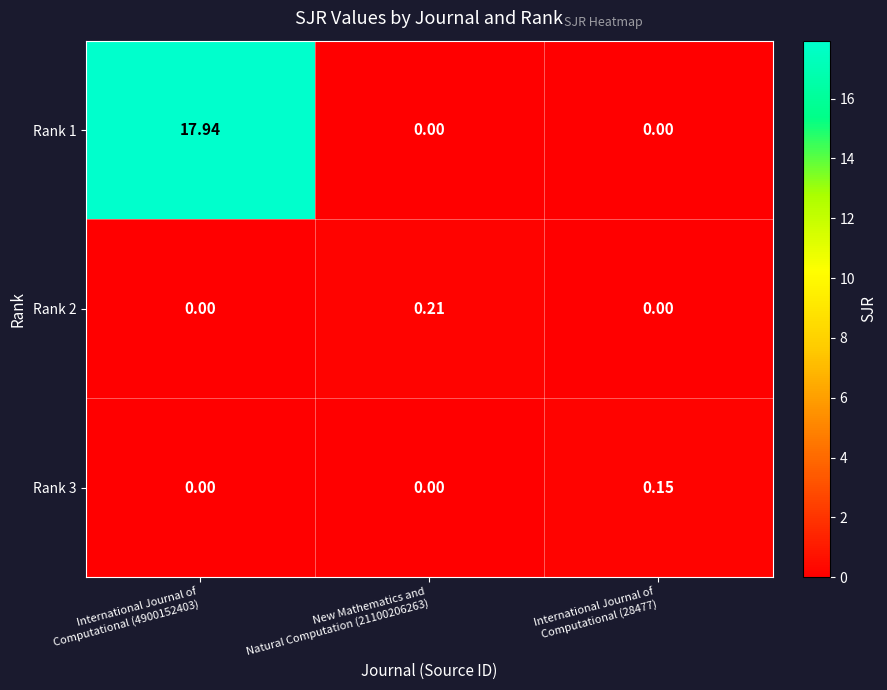

Between International Journal of
Computational (4900152403) and New Mathematics and
Natural Computation (21100206263), which series saw the biggest shift?

Rank 1